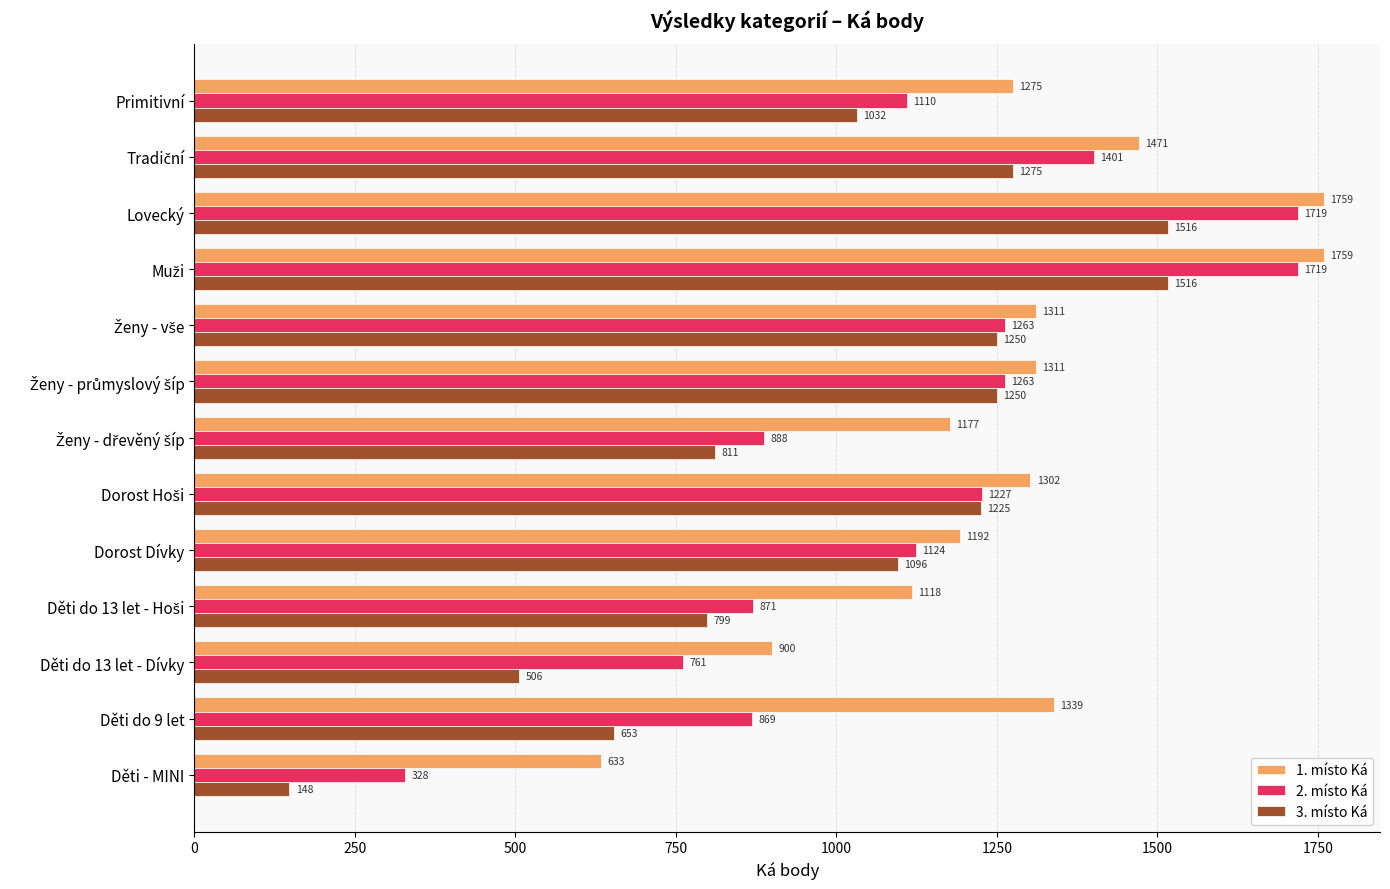

What value does the 1. místo Ká series have at Děti - MINI, to the nearest 100?

600